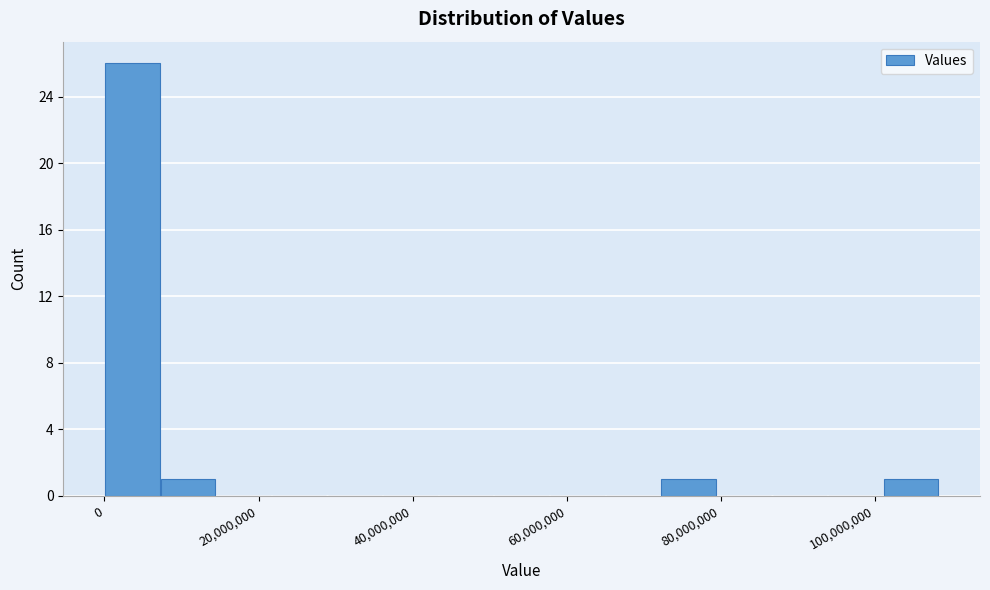

Read against the x-axis, roughly where is the centre of the tallest bar?

4000000